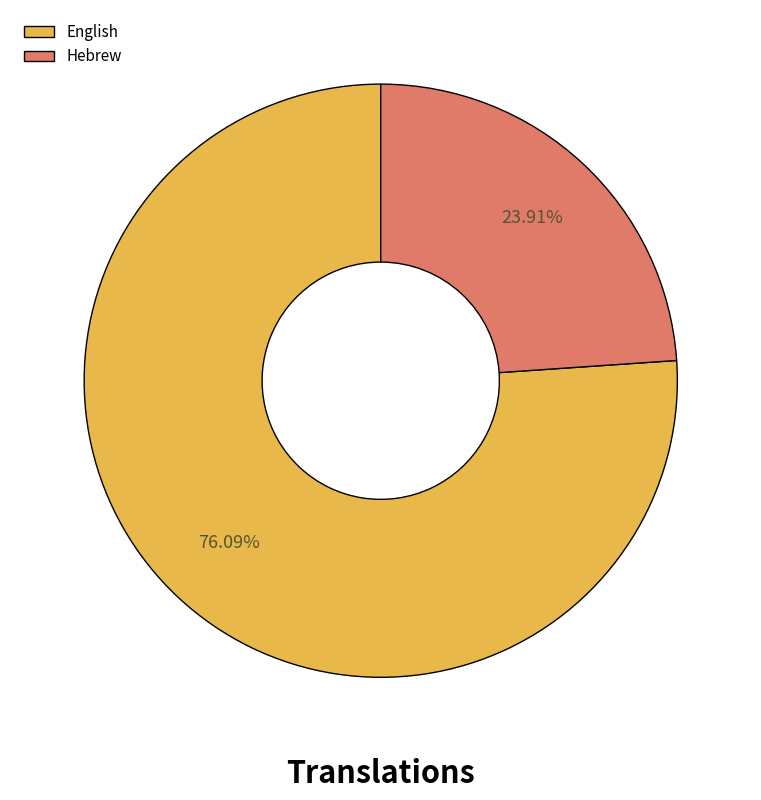

How many segments does this pie chart have?

2